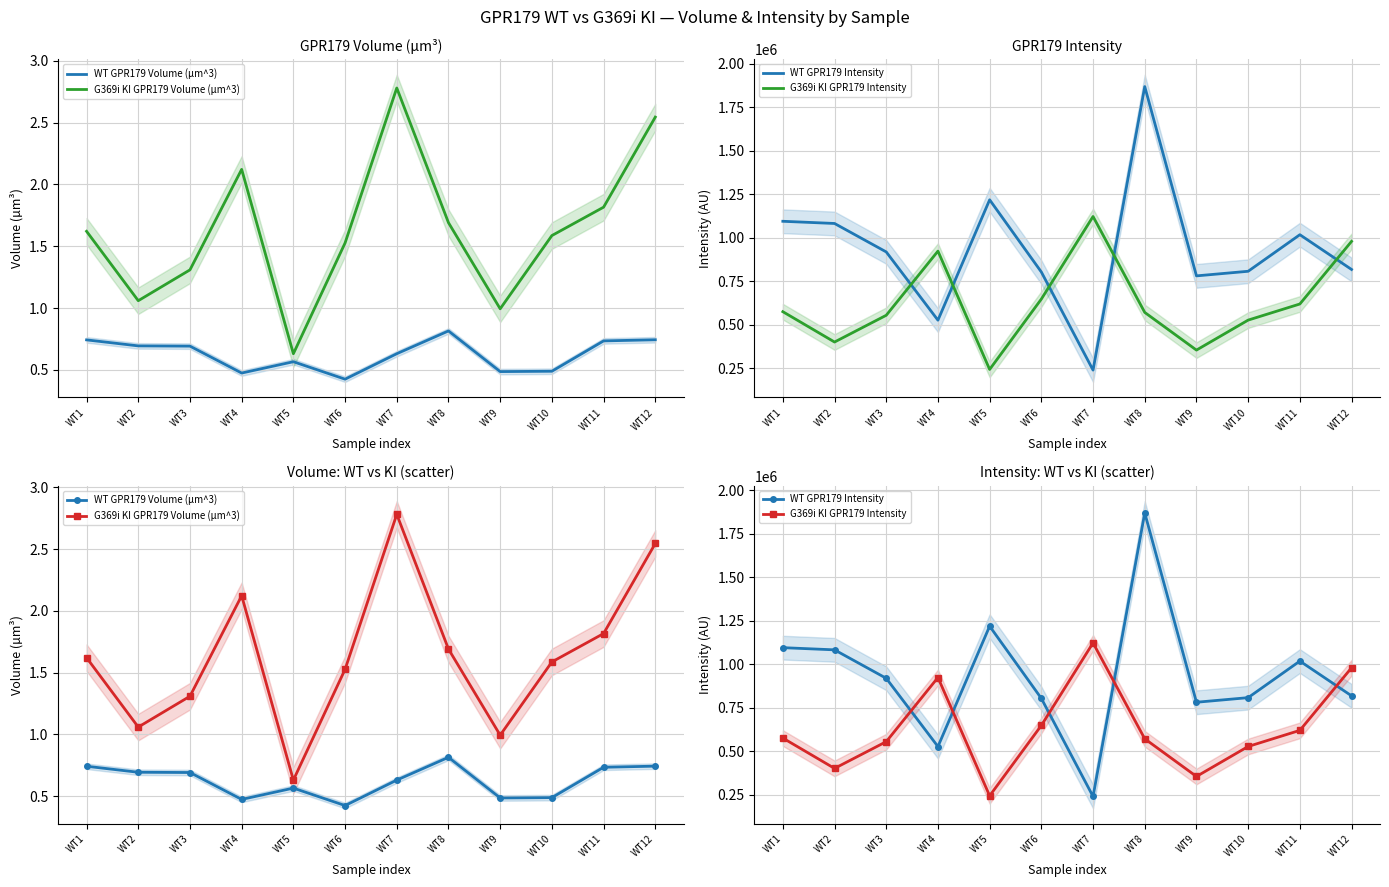

Reading right to left, extract all data points from this chart.

WT GPR179 Volume (µm^3): WT12=0.7	WT11=0.7	WT10=0.5	WT9=0.5	WT8=0.8	WT7=0.6	WT6=0.4	WT5=0.6	WT4=0.5	WT3=0.7	WT2=0.7	WT1=0.7
G369i KI GPR179 Volume (µm^3): WT12=2.5	WT11=1.8	WT10=1.6	WT9=1.0	WT8=1.7	WT7=2.8	WT6=1.5	WT5=0.6	WT4=2.1	WT3=1.3	WT2=1.1	WT1=1.6
WT GPR179 Intensity: WT12=817386.0	WT11=1017281.0	WT10=807038.0	WT9=780557.0	WT8=1869012.0	WT7=238867.0	WT6=802774.0	WT5=1217978.0	WT4=525780.0	WT3=918304.0	WT2=1081893.0	WT1=1094490.0
G369i KI GPR179 Intensity: WT12=979030.0	WT11=618912.0	WT10=526268.0	WT9=353827.0	WT8=570421.0	WT7=1121891.0	WT6=647187.0	WT5=242599.0	WT4=922849.0	WT3=553950.0	WT2=400183.0	WT1=574684.0